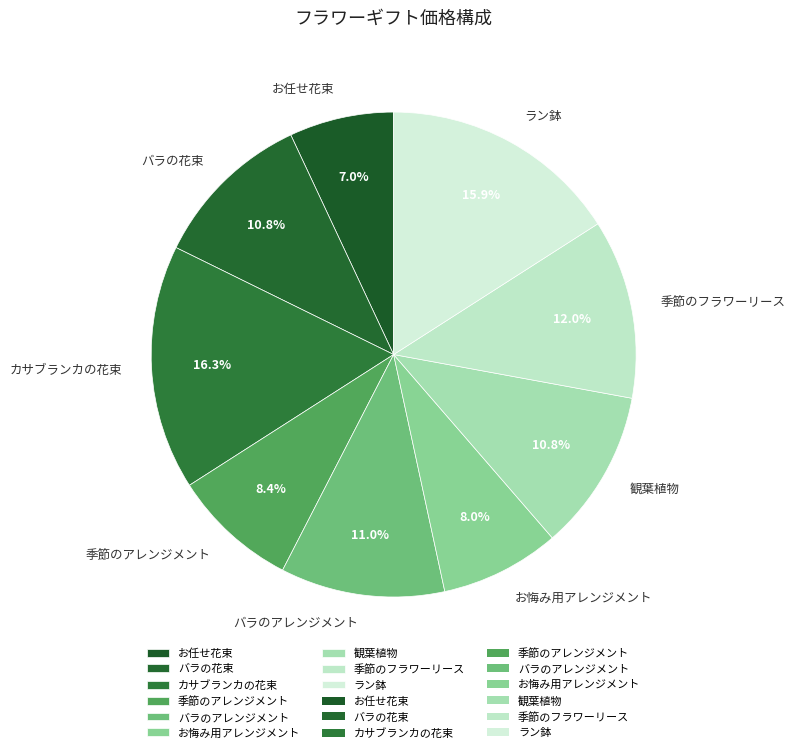

Is 観葉植物 the majority of the pie?

No